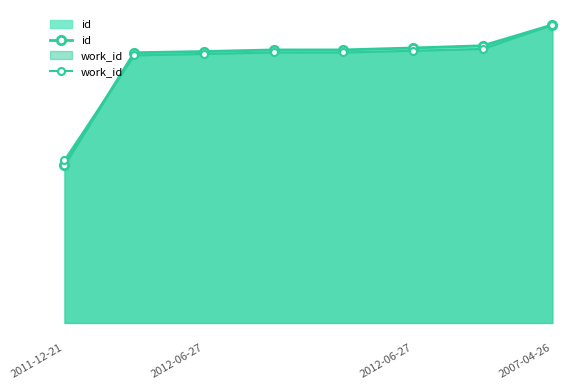

True or false: id has a value of 16360.0 at 2007-04-26.

True